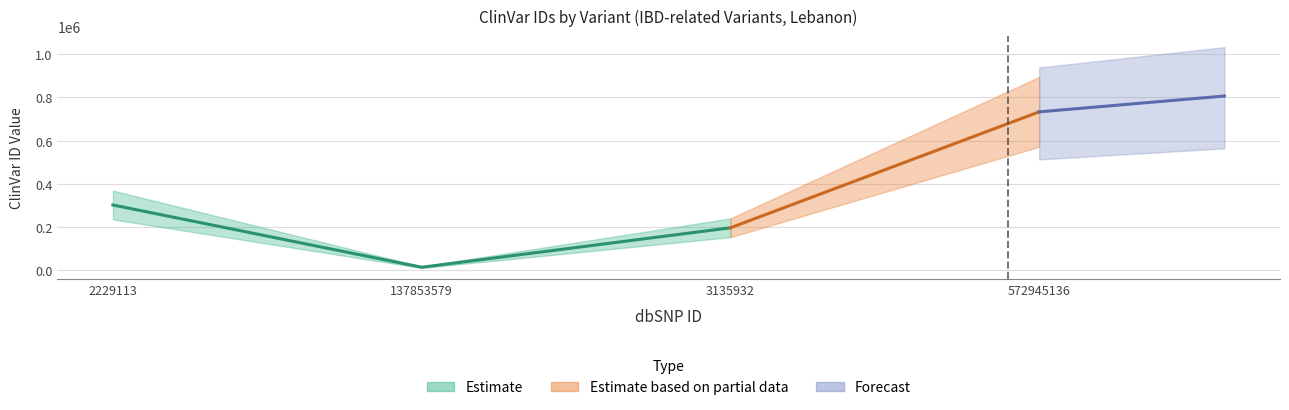

How many interior local valleys (lower than both neighbors) does the data have?

1